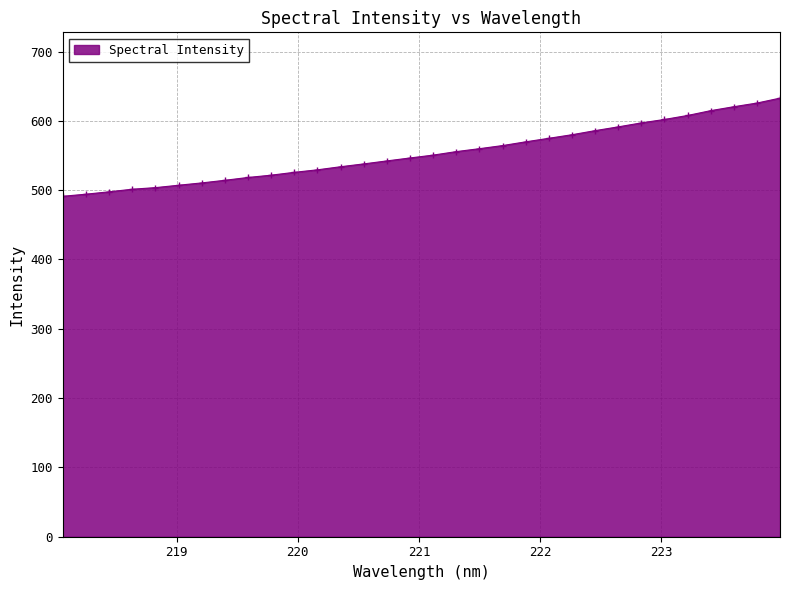

What is the value of the 28th point from the left?

607.8